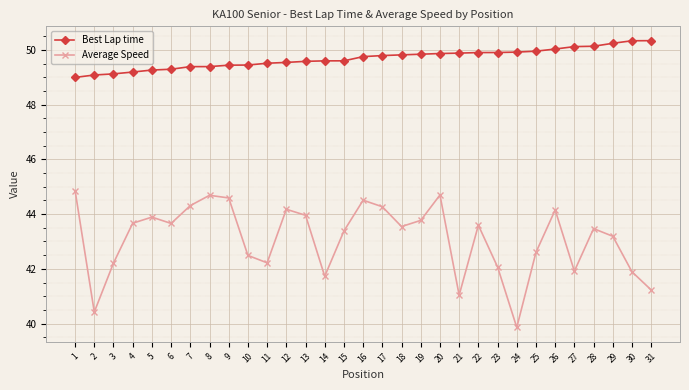

What are all the series names shown in the legend?

Best Lap time, Average Speed